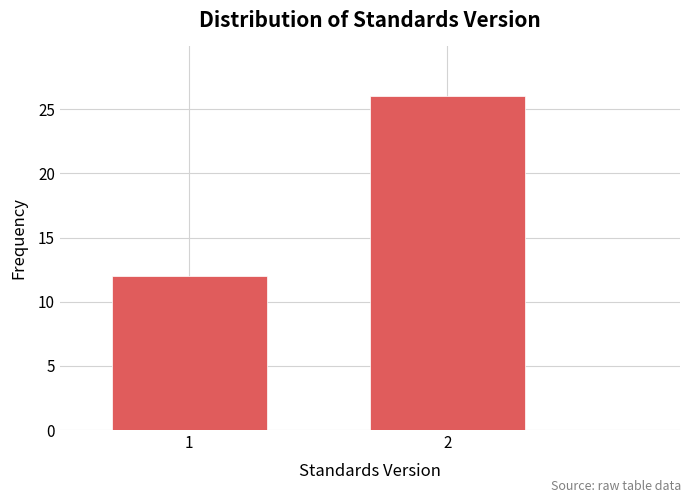

Reading right to left, transcribe all the data shown in this chart.

2=26	1=12